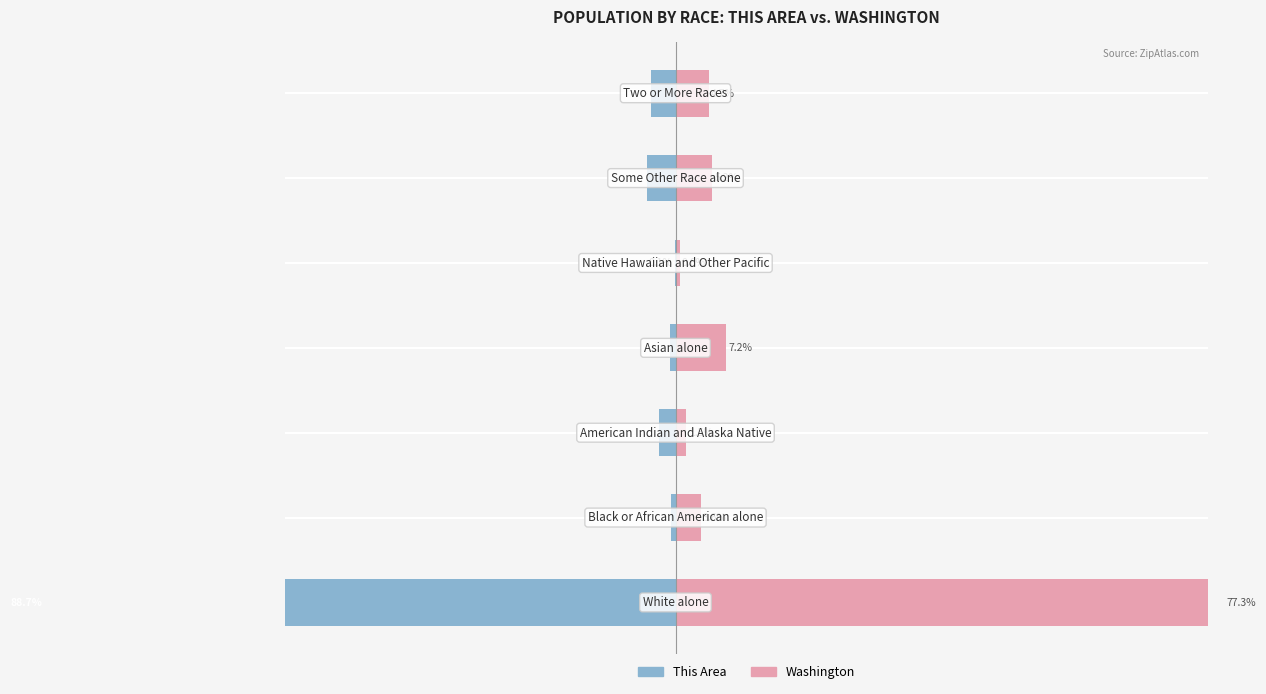

What is the lowest value of the This Area series?

-88.7